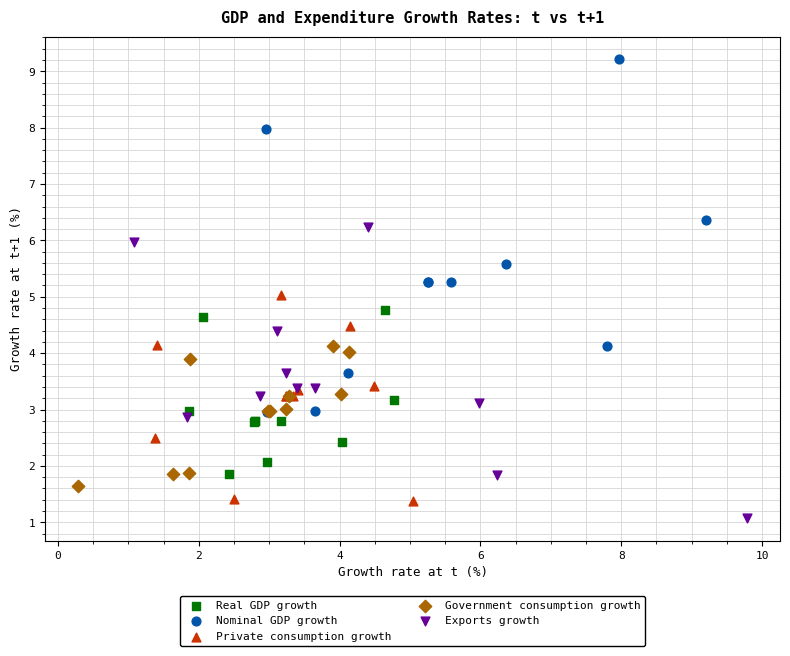

Which series reaches the minimum Y coordinate?

Exports growth